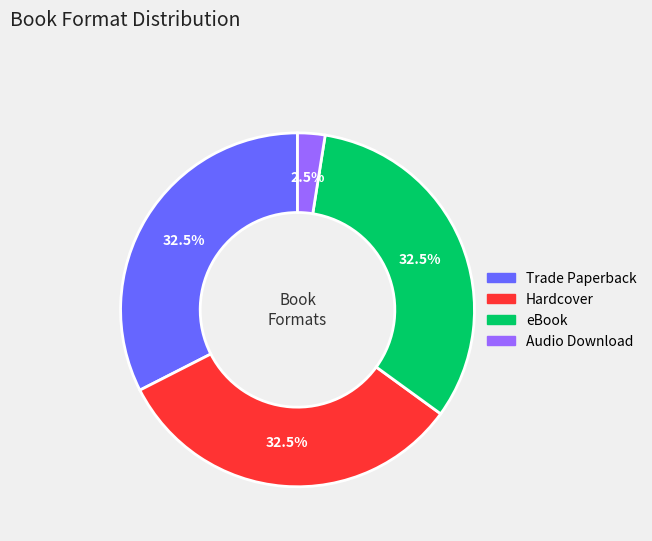

True or false: Trade Paperback accounts for 46% of the total.

False